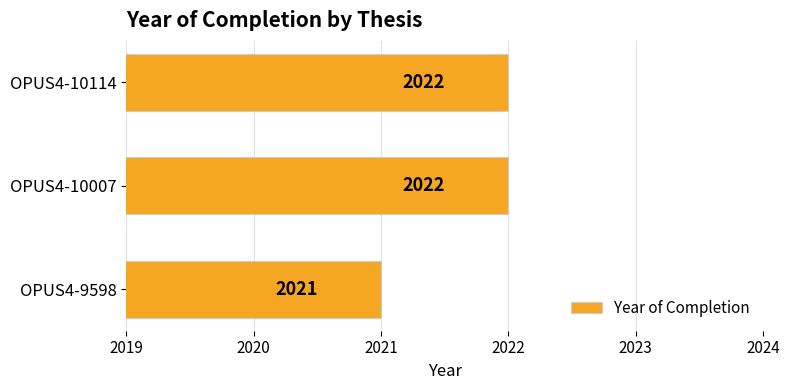

What is the sum of the values at OPUS4-10007 and OPUS4-9598?

4043